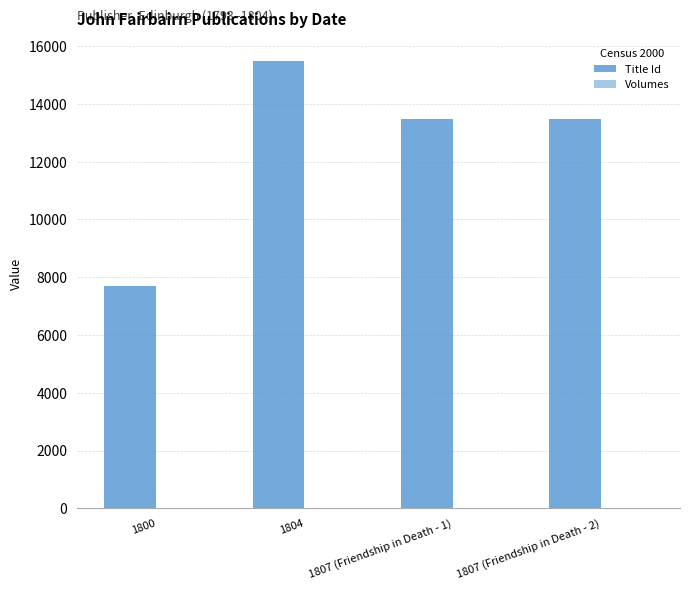

Are the bars grouped side by side (vs. stacked)?

Yes